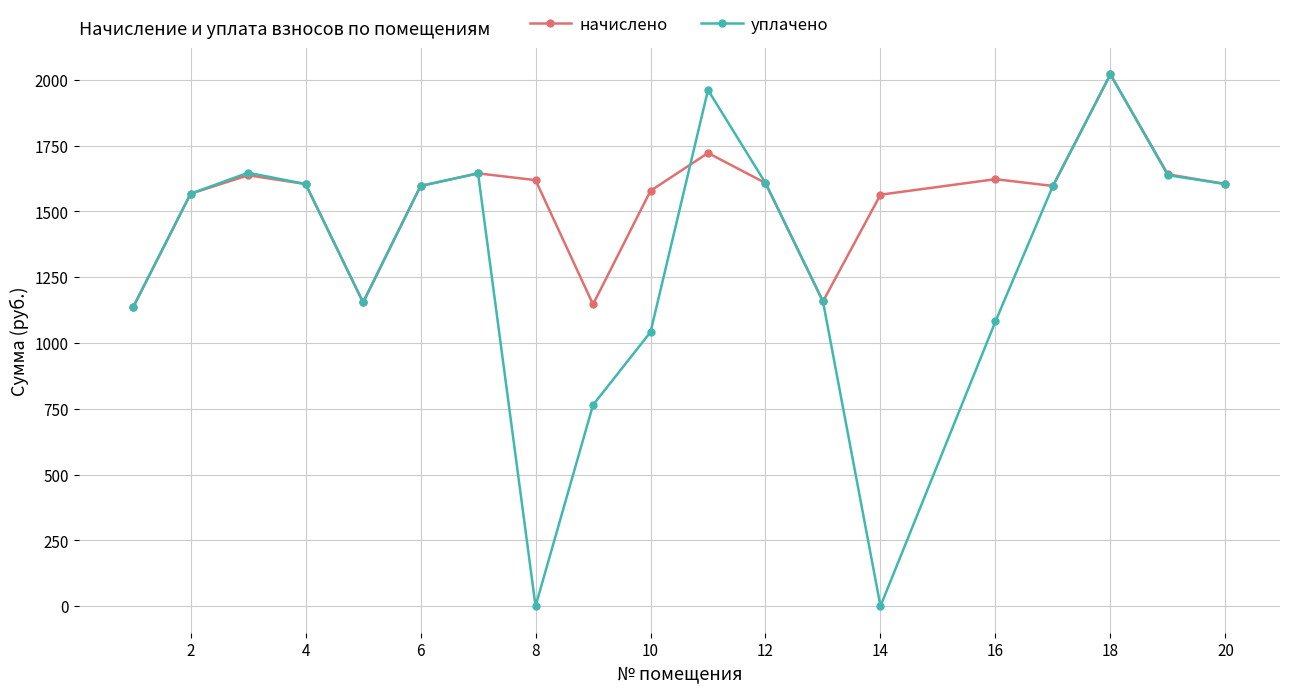

Rank the series by their average value, from highest to lowest.

начислено, уплачено